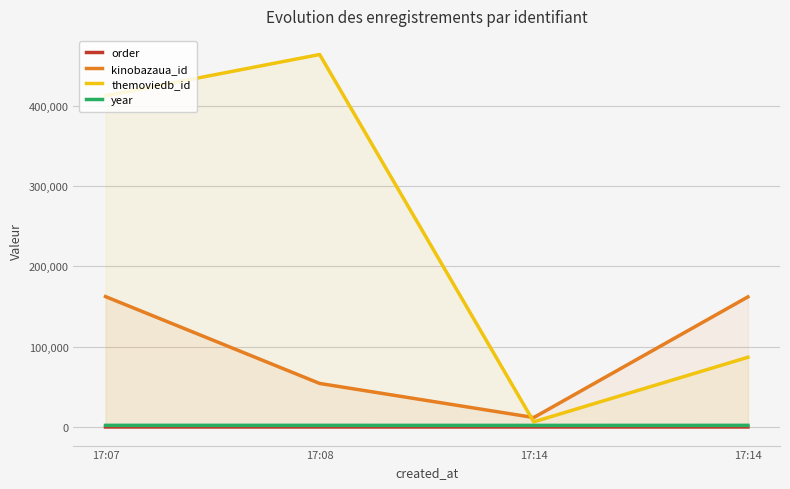

What are all the series names shown in the legend?

order, kinobazaua_id, themoviedb_id, year